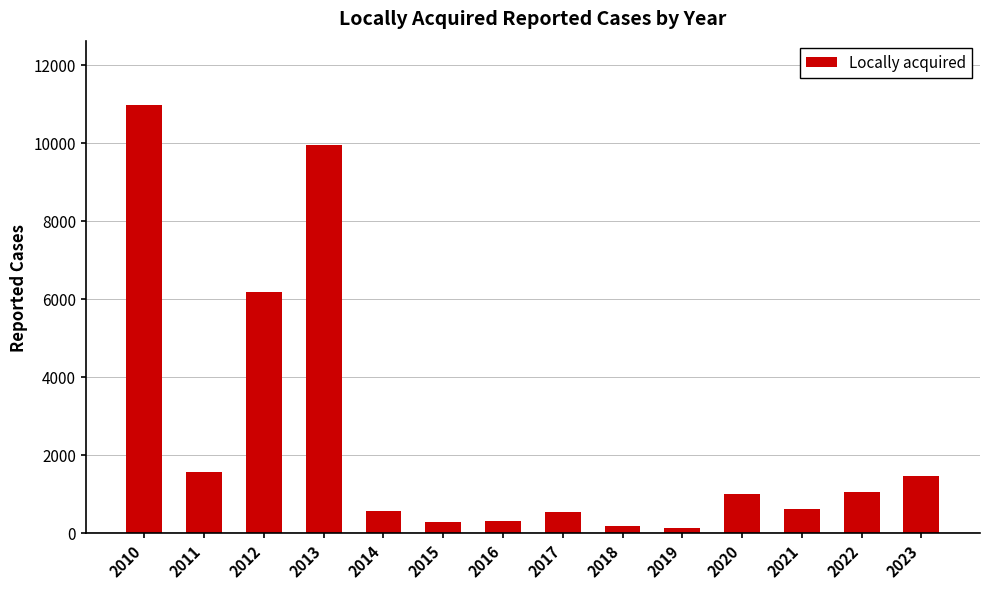

What is the difference between the maximum and minimum values?

10850